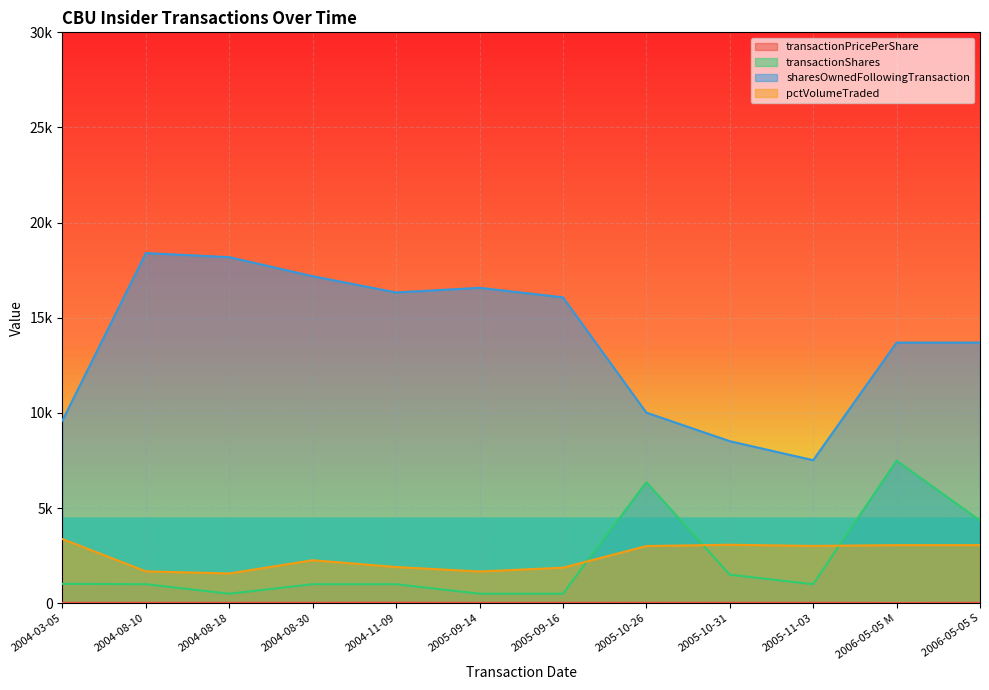

The sharesOwnedFollowingTransaction series shows 5214.8 at 2006-05-05 M. True or false?

False